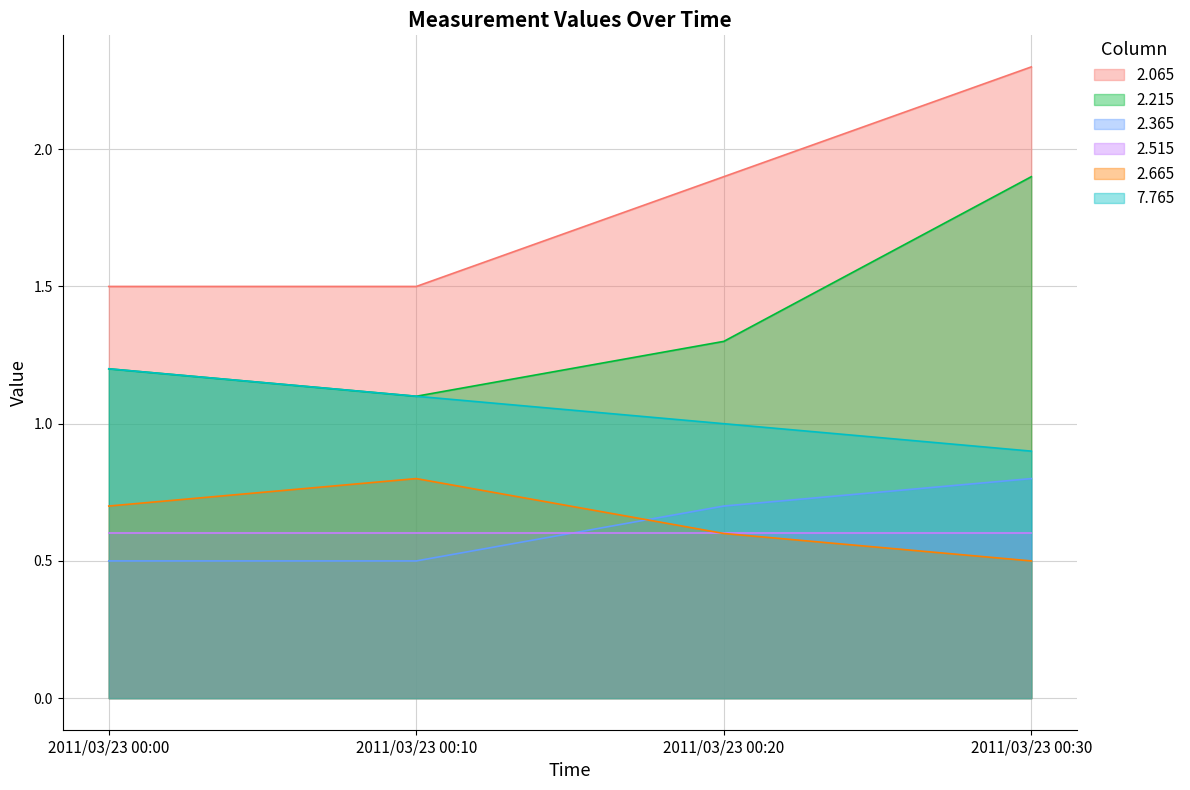

What is the difference between the maximum and minimum values in the 2.215 series?

0.8